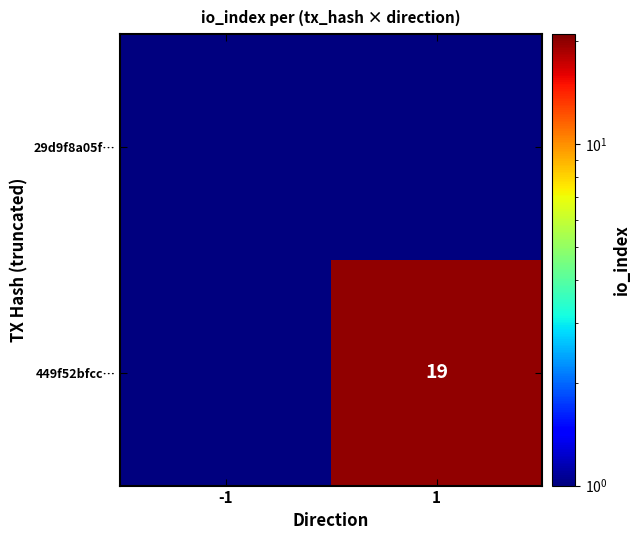

The 449f52bfcc… series shows 33 at 1. True or false?

False